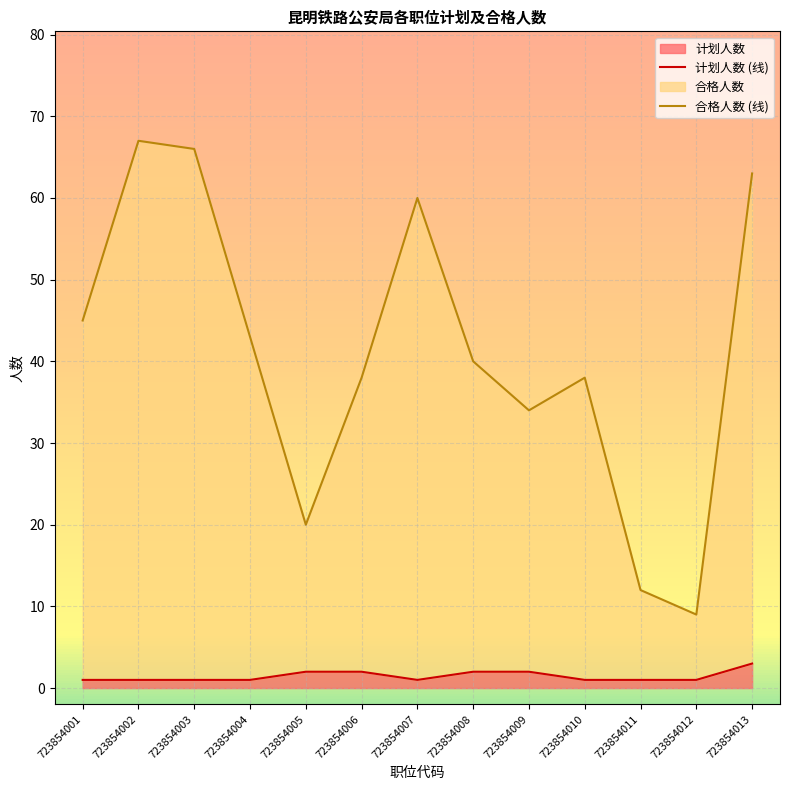

How many interior local valleys does the 计划人数 (线) series have?

1